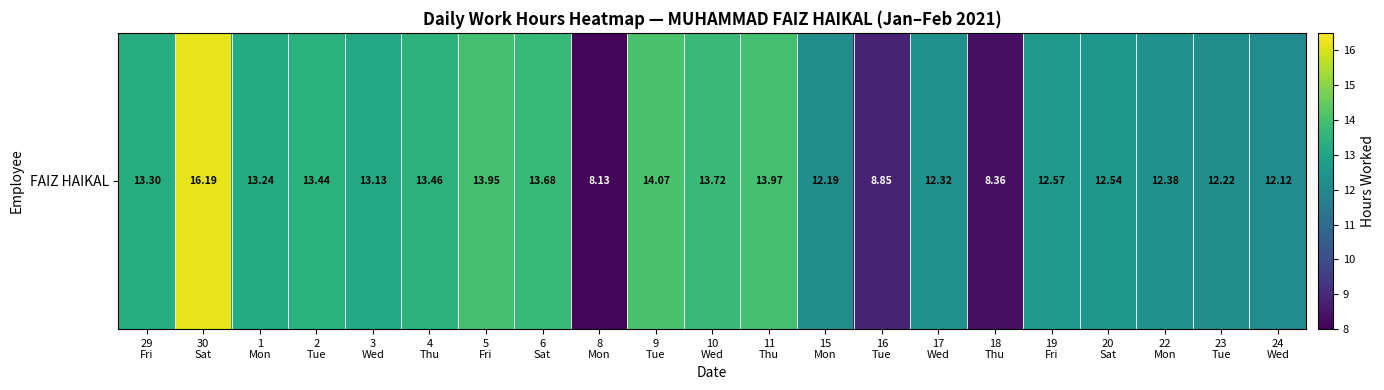

Read the value at 3
Wed.

13.1